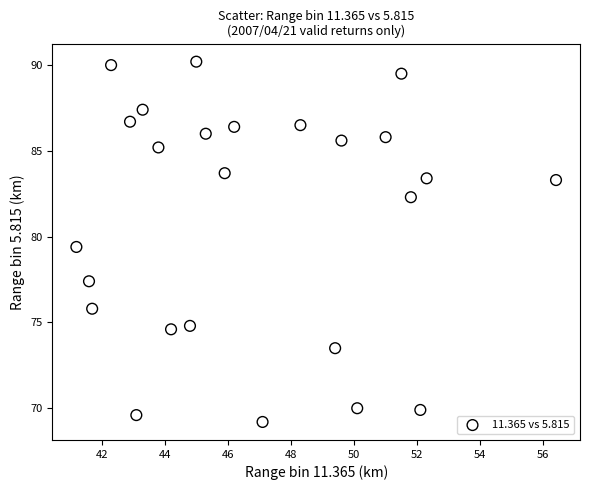

What Y value in the scatter plot is closest to 79?

79.4